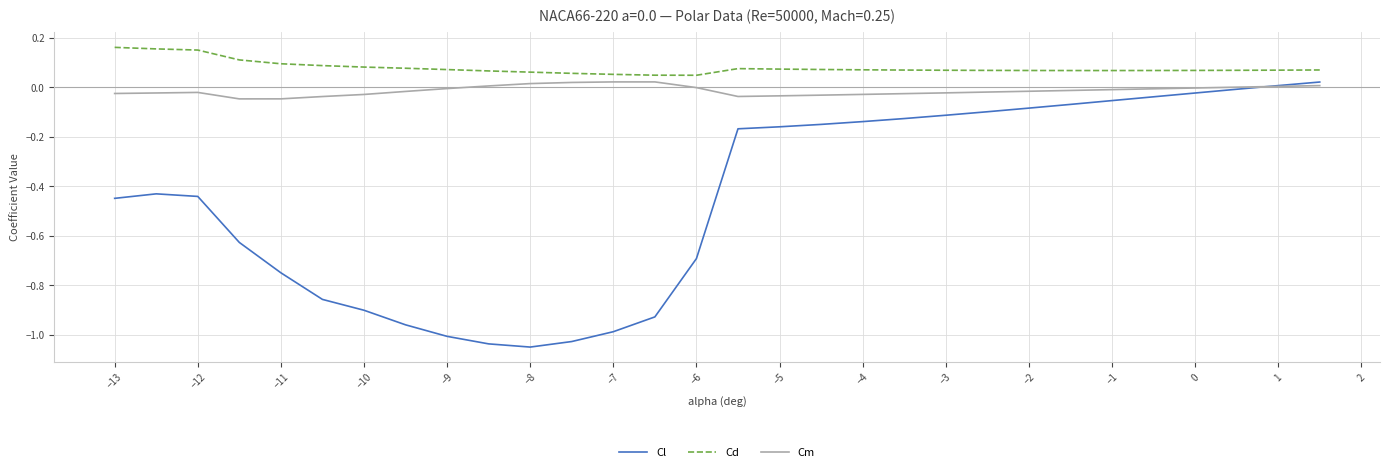

Which series has the largest total across all categories?

Cd